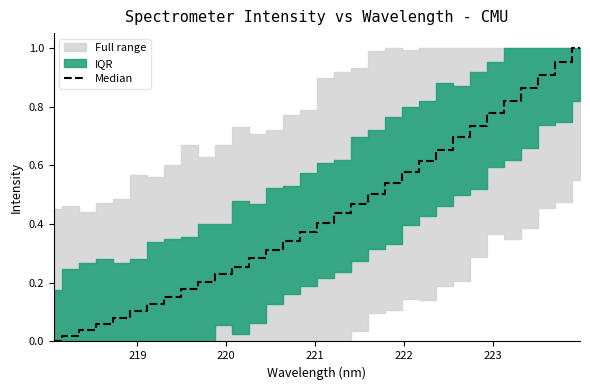

The value at 10 is 0.4. True or false?

False